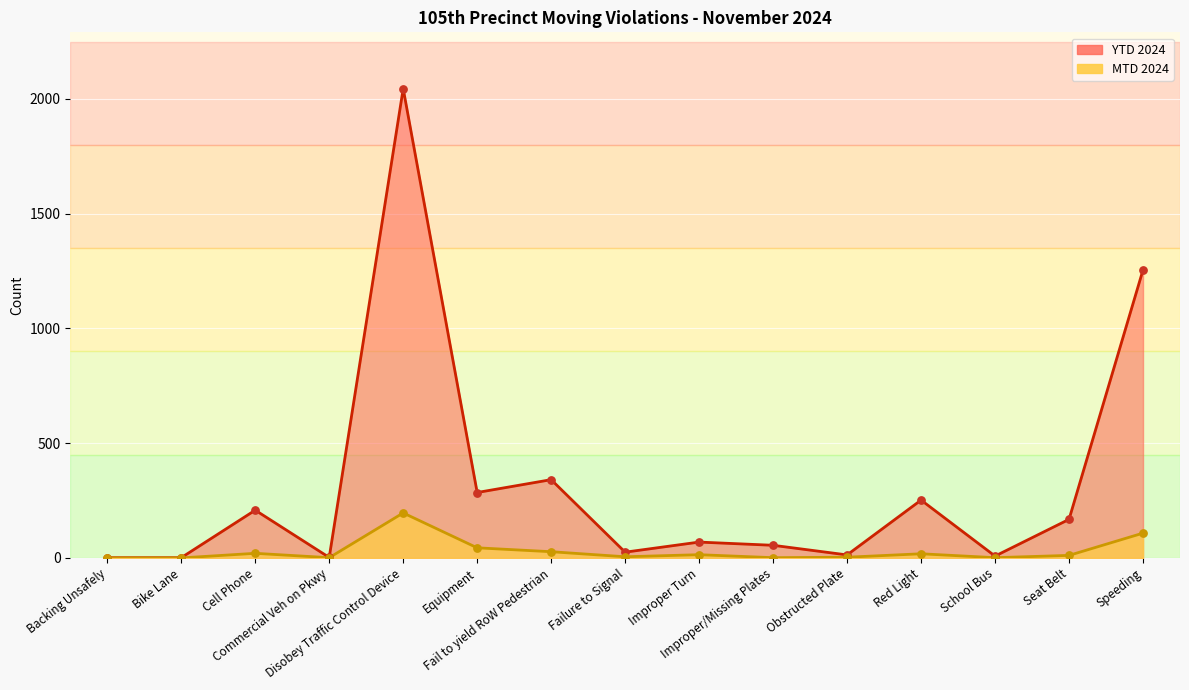

At how many categories does at least one series exceed 834?

2